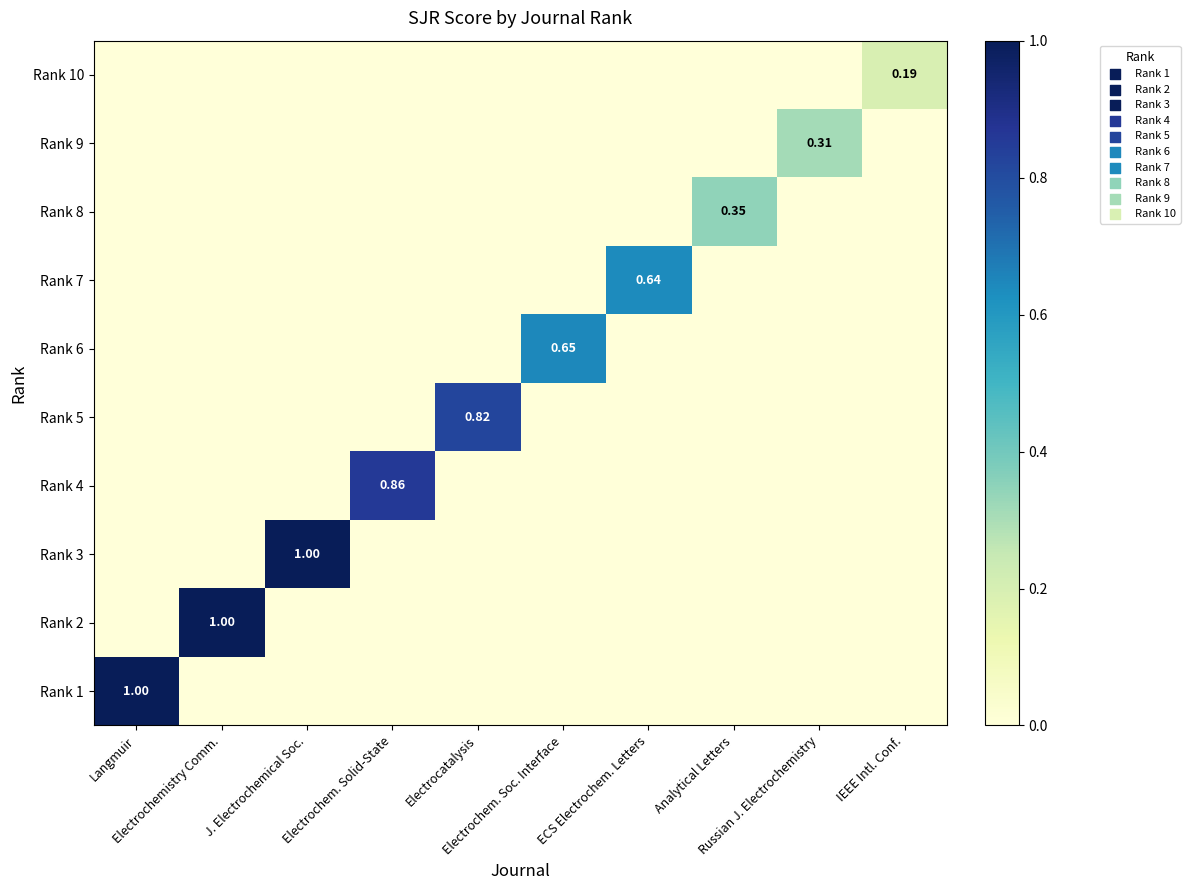

Which series has the widest spread of values?

Rank 1